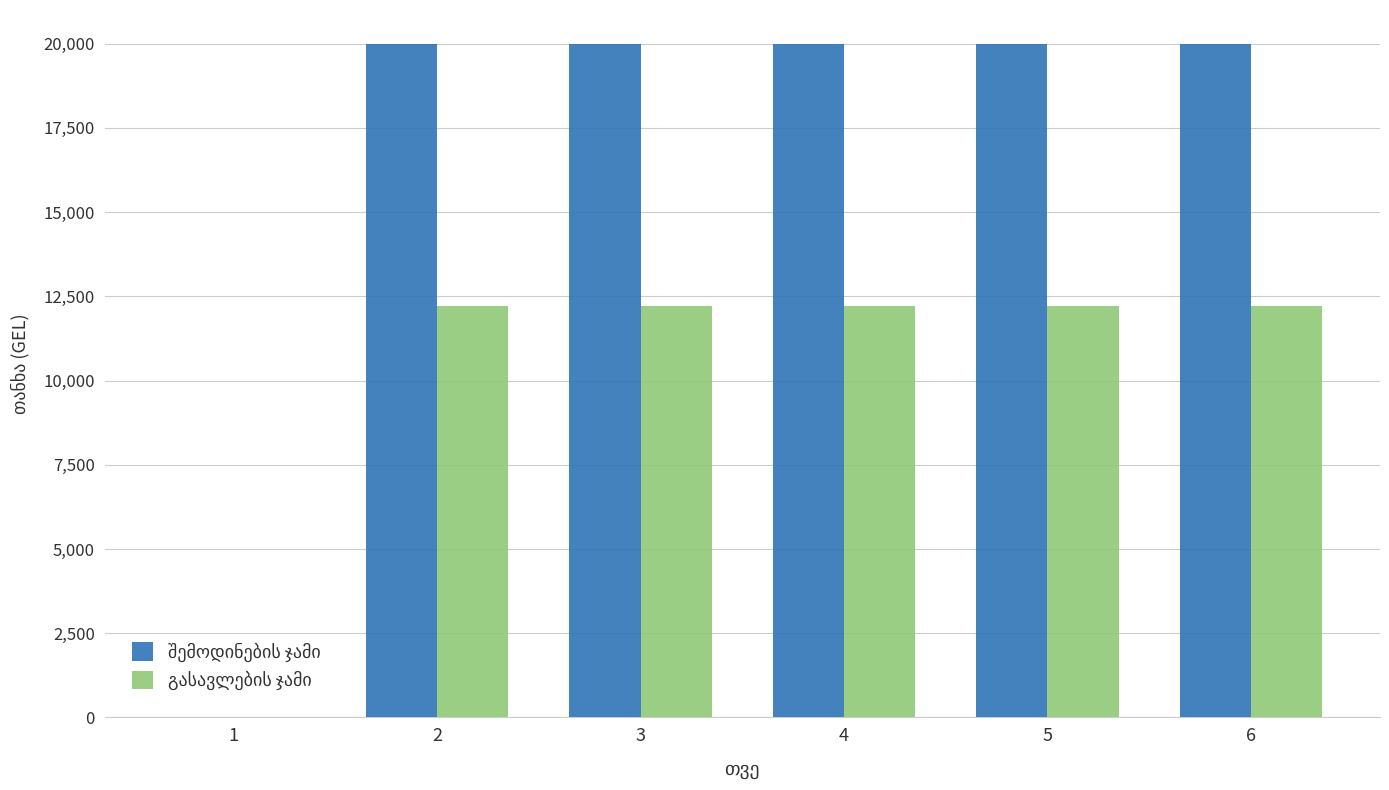

Are the bars horizontal?

No